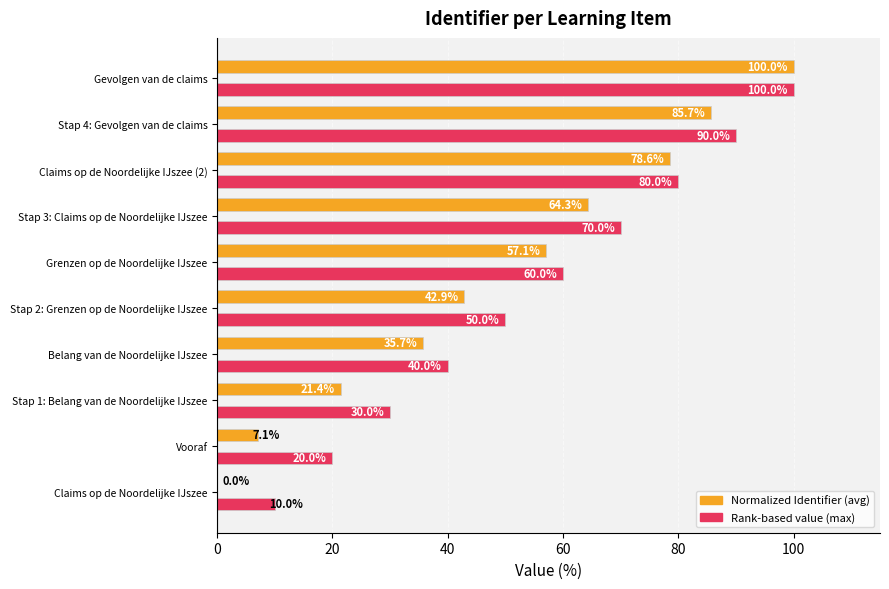

What is the sum of the Normalized Identifier (avg) values at Stap 4: Gevolgen van de claims and Stap 1: Belang van de Noordelijke IJszee?

107.1